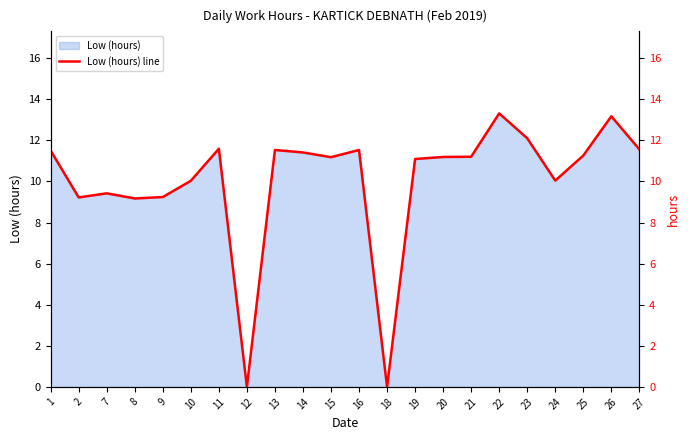

The chart shows a value of 11.2 at 20. True or false?

True